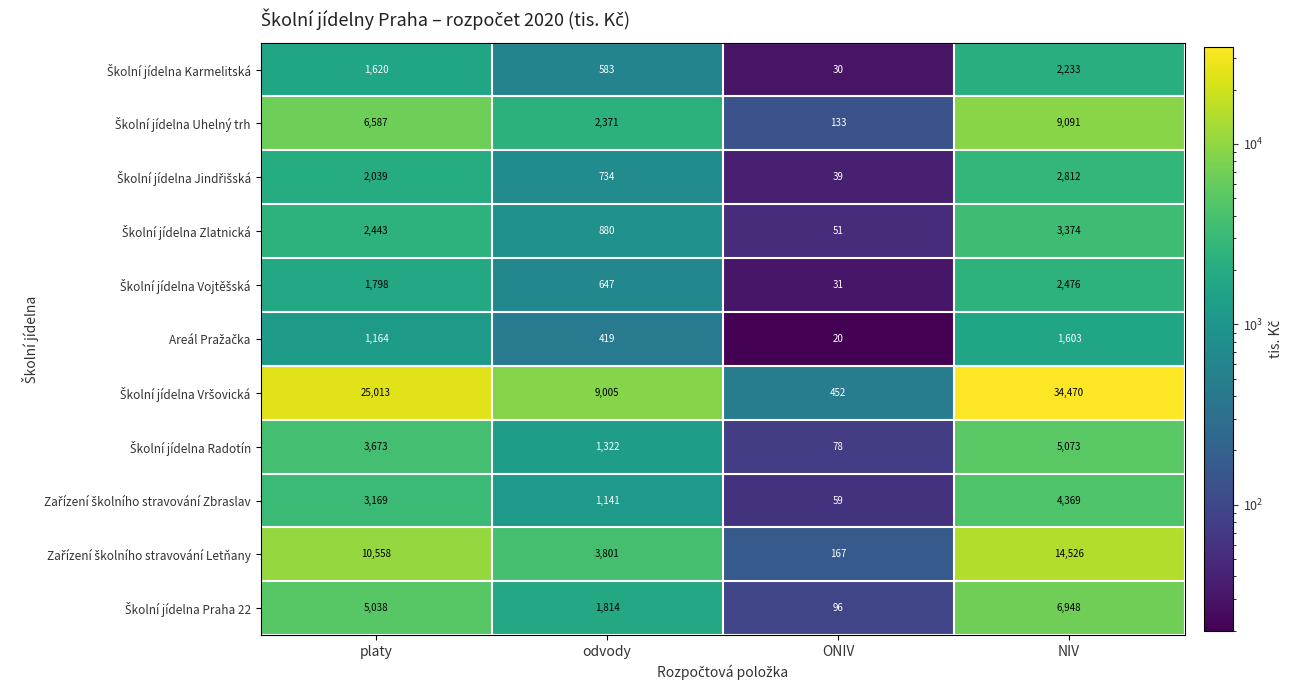

Which category has the highest value across all series?

NIV